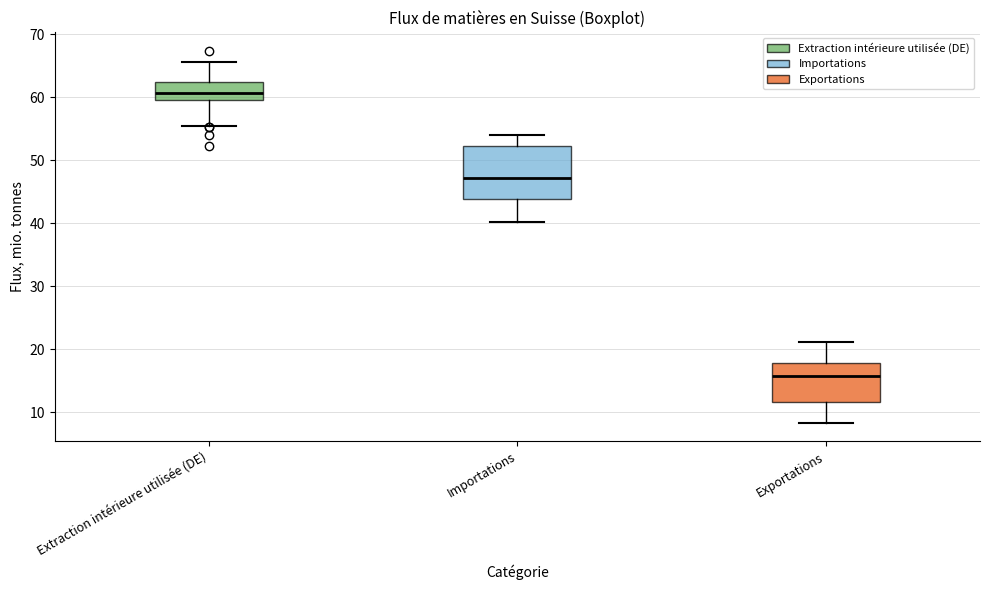

Which box's median line is the highest?

Extraction intérieure utilisée (DE)